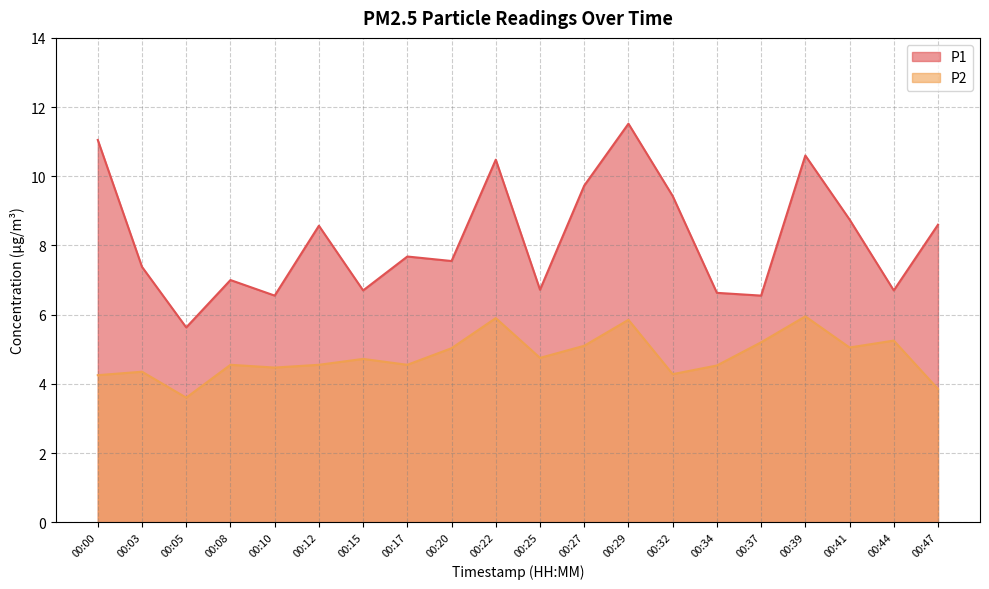

At which category is the sum across all series the highest?

00:29